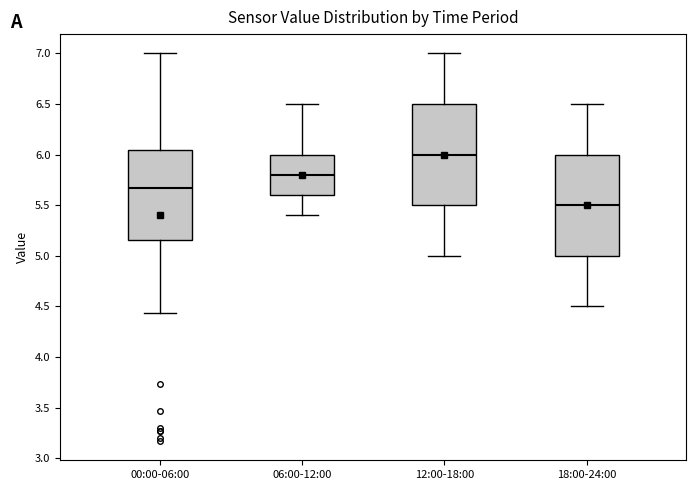

Reading left to right, read every box against the y-axis: the position of its median line, the range the box covers, and the ends of its whiskers. The values are not printed on the chart, so give them approximately, as read against the axis.

00:00-06:00: median 5.65, box 5.15 to 6.05, whiskers 4.45 to 7.00
06:00-12:00: median 5.80, box 5.60 to 6.00, whiskers 5.40 to 6.50
12:00-18:00: median 6.00, box 5.50 to 6.50, whiskers 5.00 to 7.00
18:00-24:00: median 5.50, box 5.00 to 6.00, whiskers 4.50 to 6.50